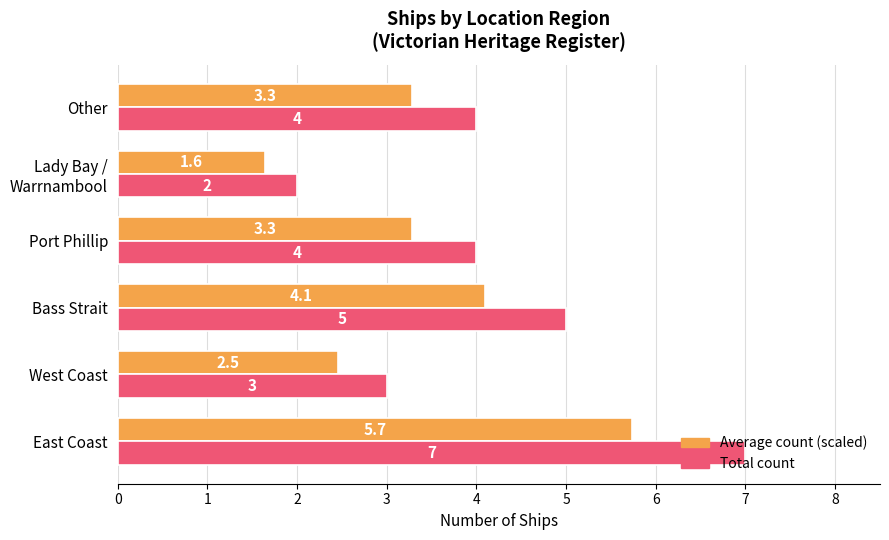

Which series has the largest range (max minus min)?

Total count